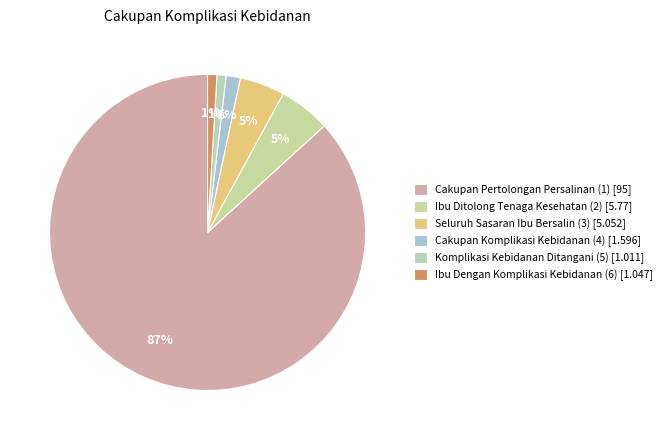

To the nearest percent, what is the difference between the largest and smallest slice percentages?

86%